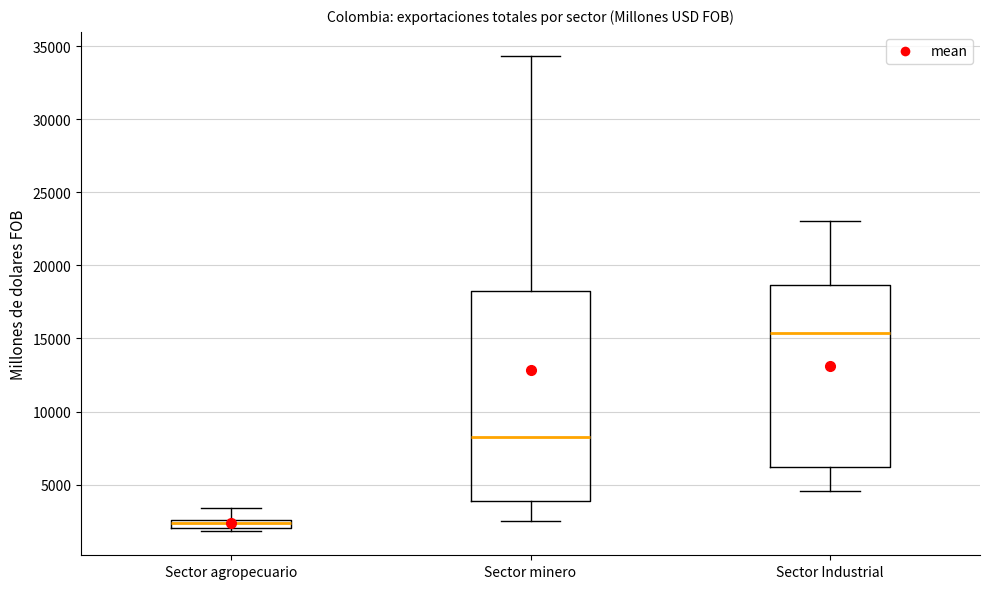

Which box is the tallest, from its lower edge to its upper edge?

Sector minero